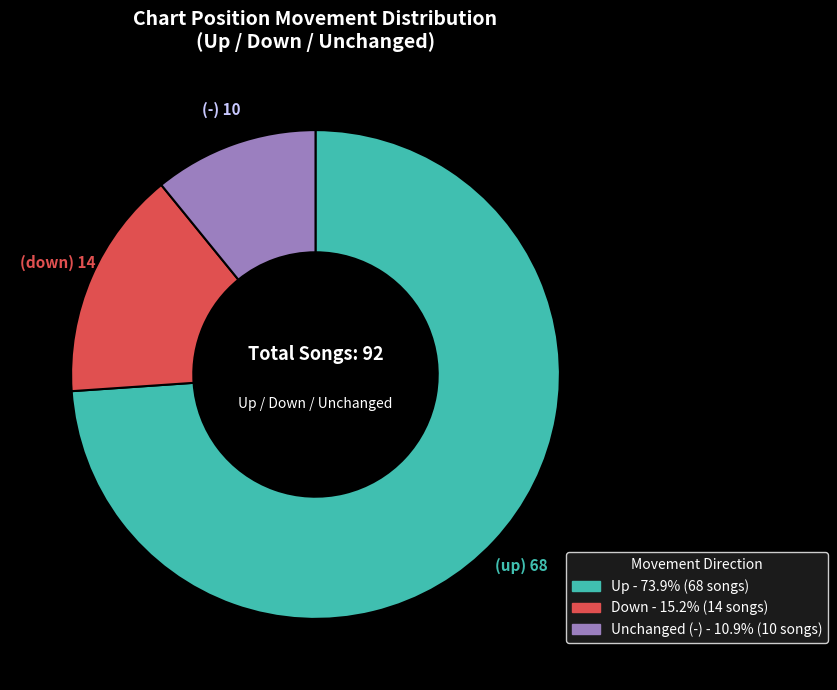

Is there a majority slice in this chart?

Yes